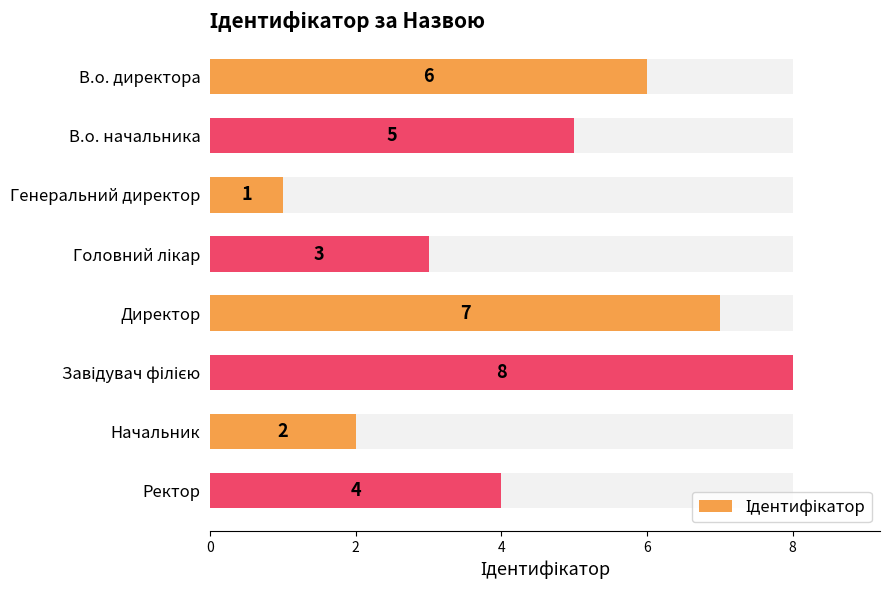

What is the maximum value shown in the chart?

8